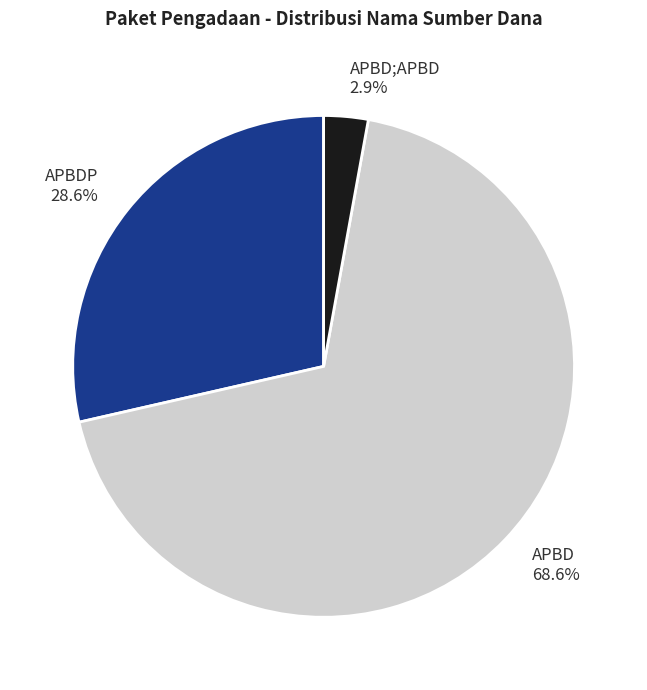

To the nearest percent, what is the average slice percentage?

33%